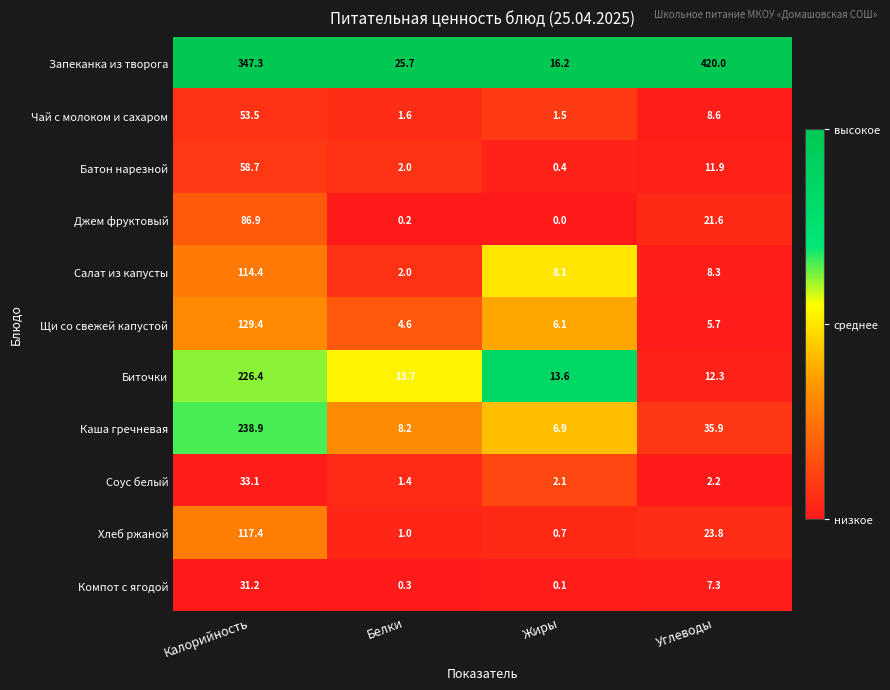

Rank the categories by Биточки value from highest to lowest.

Калорийность, Белки, Жиры, Углеводы